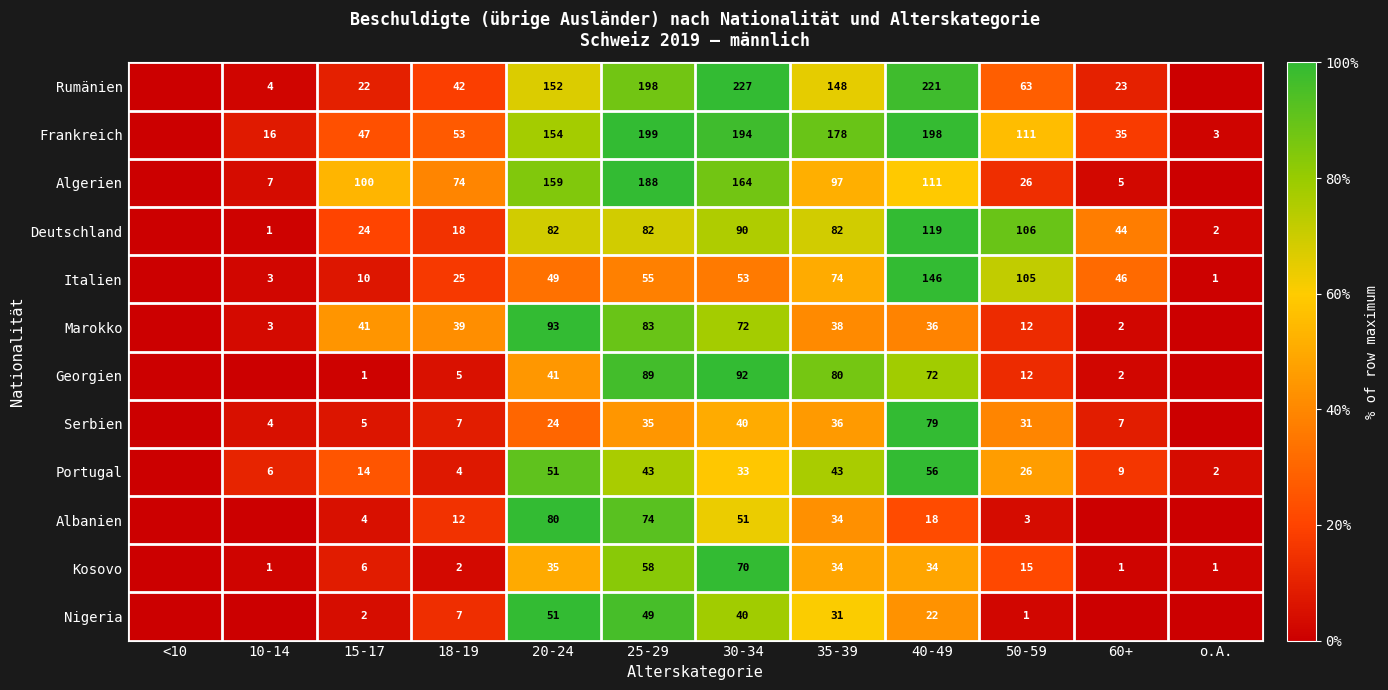

What is the difference between the highest and lowest values at 35-39?

147